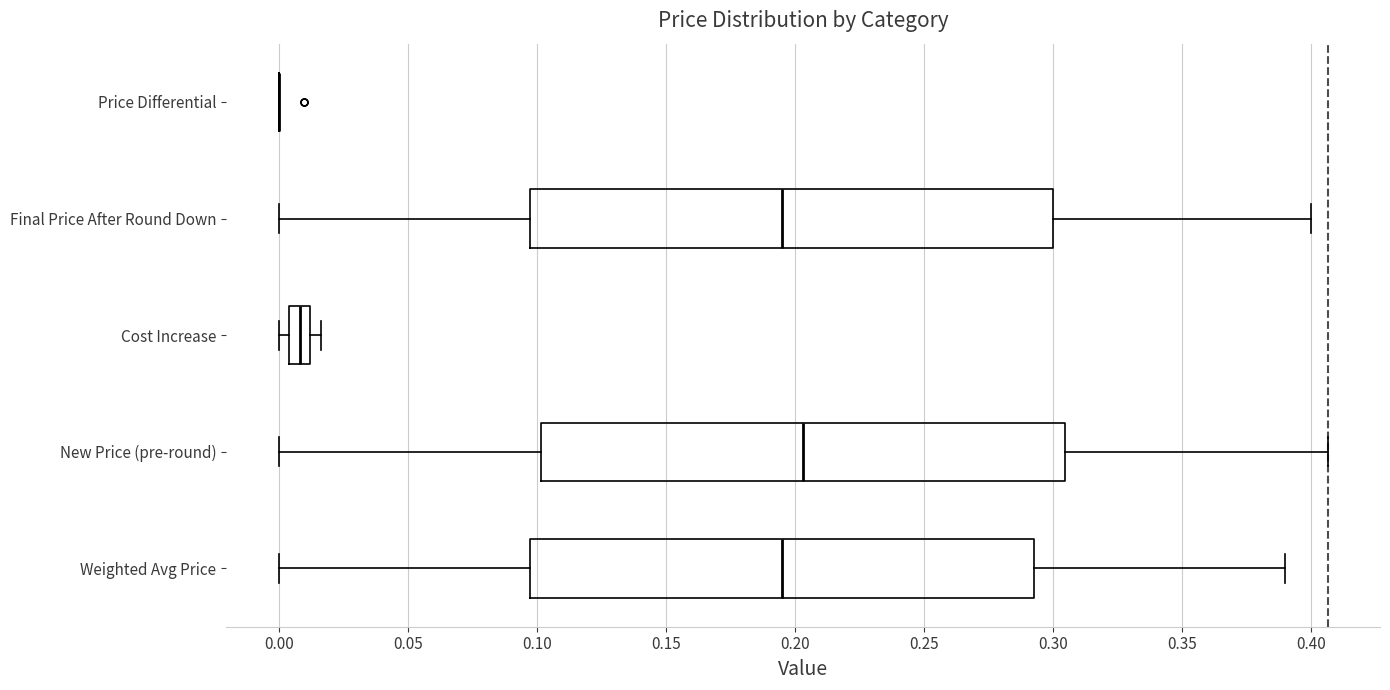

Reading bottom to top, read every box against the x-axis: the position of its median line, the range the box covers, and the ends of its whiskers. The values are not printed on the chart, so give them approximately, as read against the axis.

Weighted Avg Price: median 0.195, box 0.100 to 0.295, whiskers 0.000 to 0.390
New Price (pre-round): median 0.205, box 0.100 to 0.305, whiskers 0.000 to 0.405
Cost Increase: median 0.010 (inside the box), box 0.005 to 0.010, whiskers 0.000 to 0.015
Final Price After Round Down: median 0.195, box 0.100 to 0.300, whiskers 0.000 to 0.400
Price Differential: box collapsed to a line at 0.000, whiskers 0.000 to 0.000